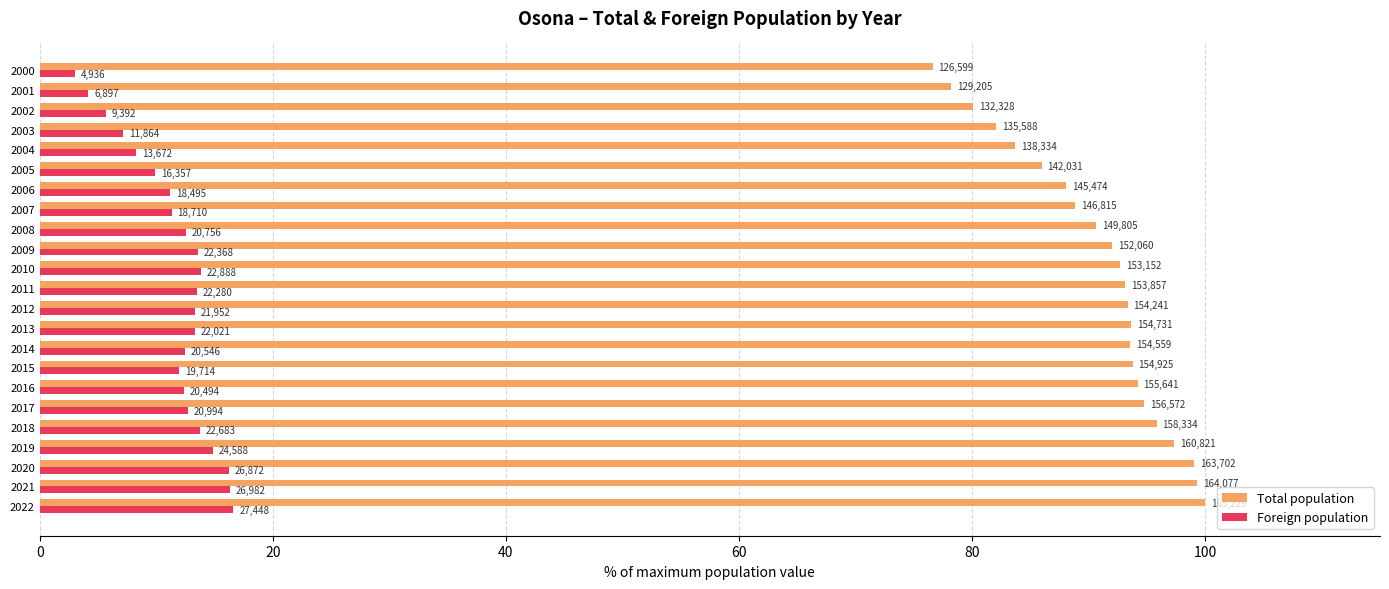

What are all the series names shown in the legend?

Total population, Foreign population